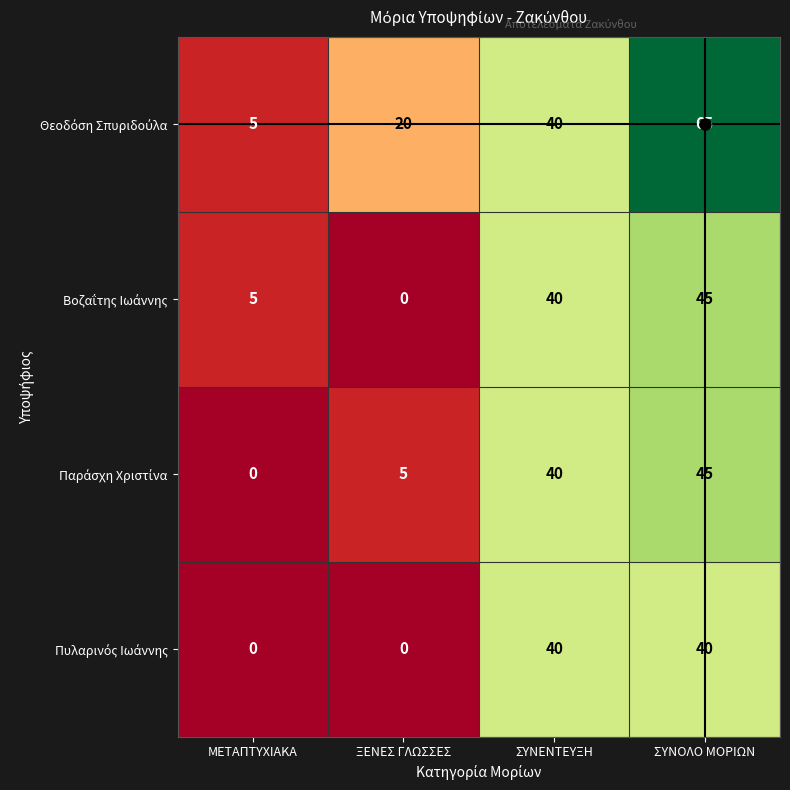

What is the total value across all series at ΣΥΝΕΝΤΕΥΞΗ?

160